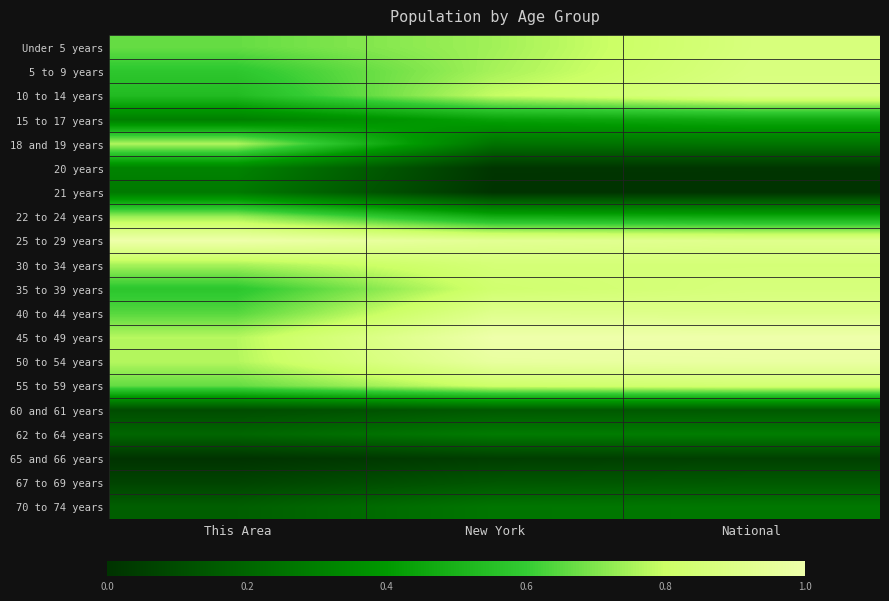

Reading left to right, list all the values displayed in this chart.

Under 5 years: This Area=0.7	New York=0.7	National=0.9
5 to 9 years: This Area=0.6	New York=0.7	National=0.9
10 to 14 years: This Area=0.5	New York=0.8	National=0.9
15 to 17 years: This Area=0.3	New York=0.4	National=0.5
18 and 19 years: This Area=0.8	New York=0.2	National=0.3
20 years: This Area=0.3	New York=0.0	National=0.0
21 years: This Area=0.3	New York=0.0	National=0.0
22 to 24 years: This Area=0.7	New York=0.5	National=0.5
25 to 29 years: This Area=1.0	New York=0.9	National=0.9
30 to 34 years: This Area=0.8	New York=0.8	National=0.9
35 to 39 years: This Area=0.6	New York=0.8	National=0.9
40 to 44 years: This Area=0.6	New York=0.9	National=0.9
45 to 49 years: This Area=0.8	New York=1.0	National=1.0
50 to 54 years: This Area=0.8	New York=1.0	National=1.0
55 to 59 years: This Area=0.7	New York=0.8	National=0.8
60 and 61 years: This Area=0.1	New York=0.1	National=0.2
62 to 64 years: This Area=0.2	New York=0.3	National=0.3
65 and 66 years: This Area=0.0	New York=0.0	National=0.1
67 to 69 years: This Area=0.1	New York=0.1	National=0.2
70 to 74 years: This Area=0.2	New York=0.3	National=0.3